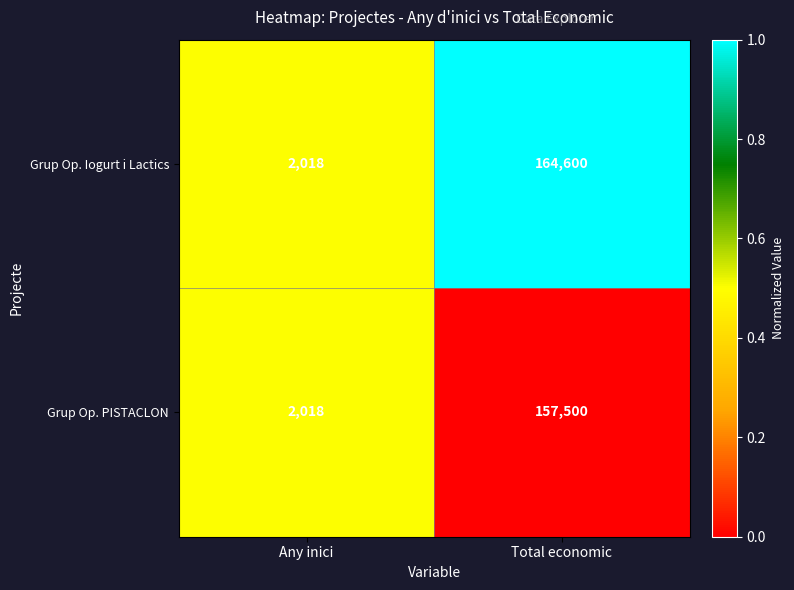

True or false: Grup Op. PISTACLON has a value of 157500 at Total economic.

True